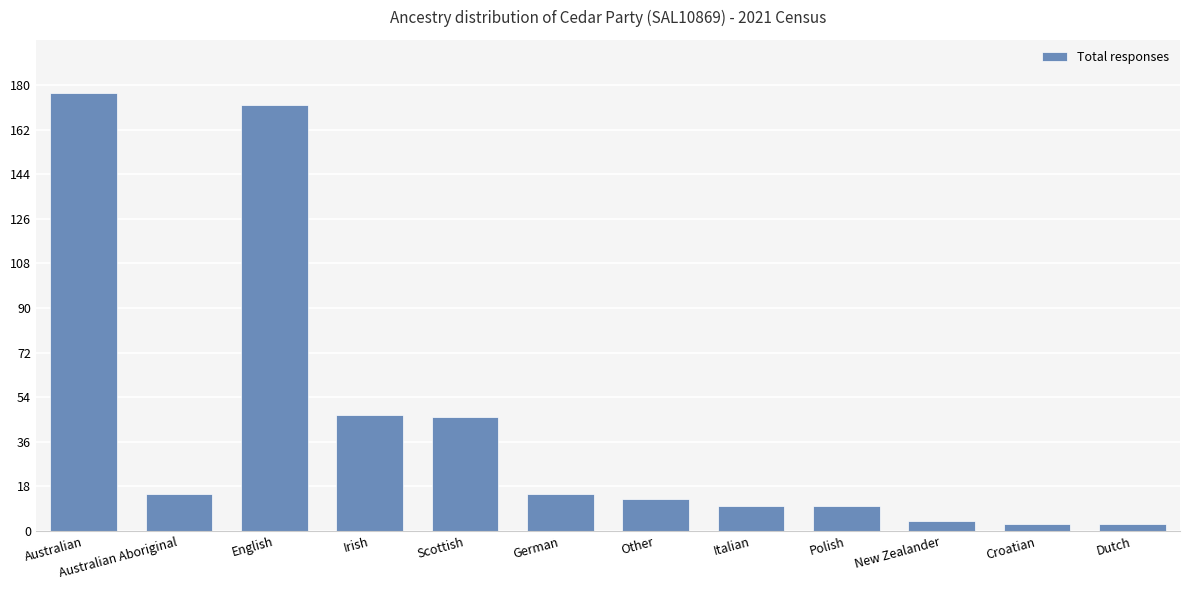

What position from the left is Dutch?

12